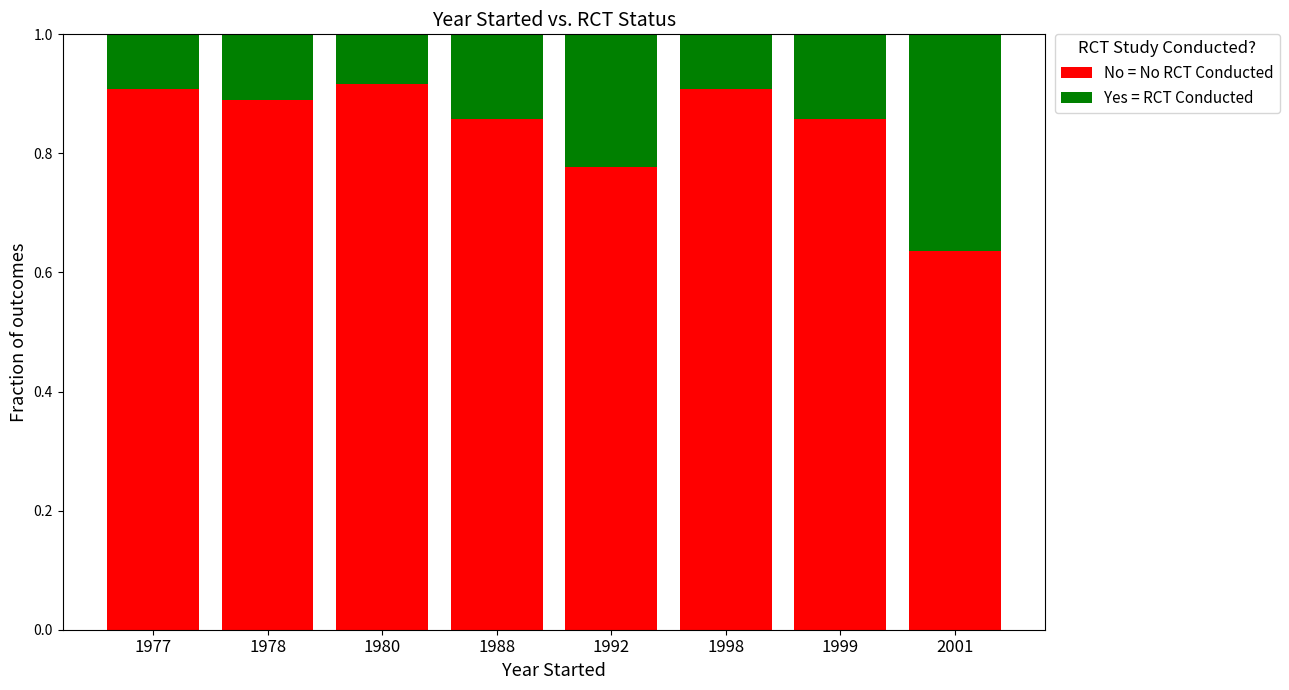

What is the difference between the No = No RCT Conducted values at 1978 and 2001?

0.3